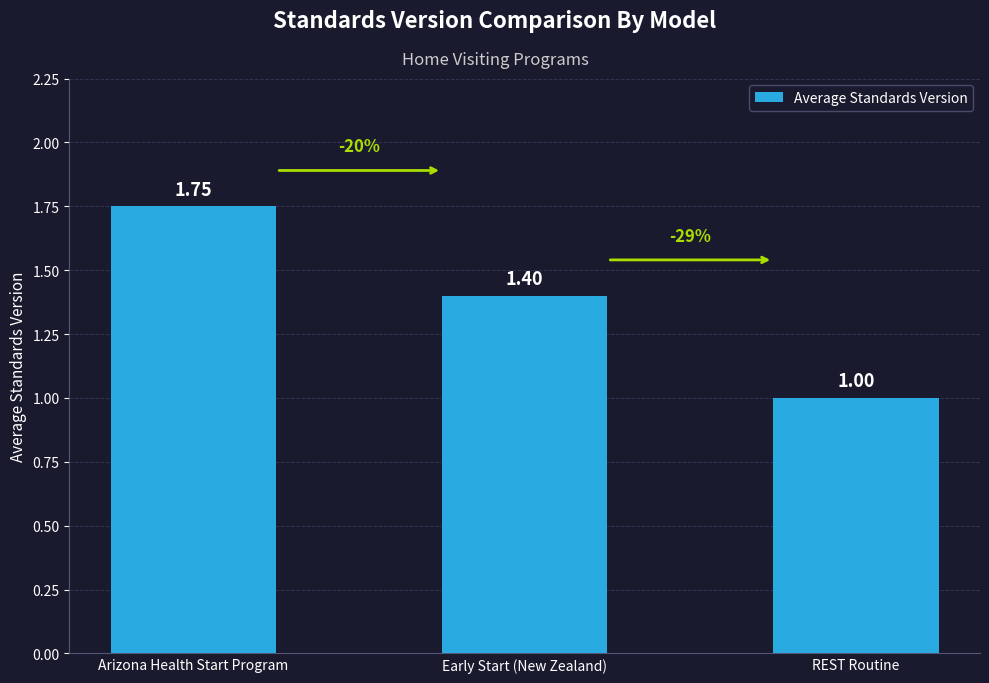

What is the ratio of the value at Early Start (New Zealand) to the value at Arizona Health Start Program?

0.8